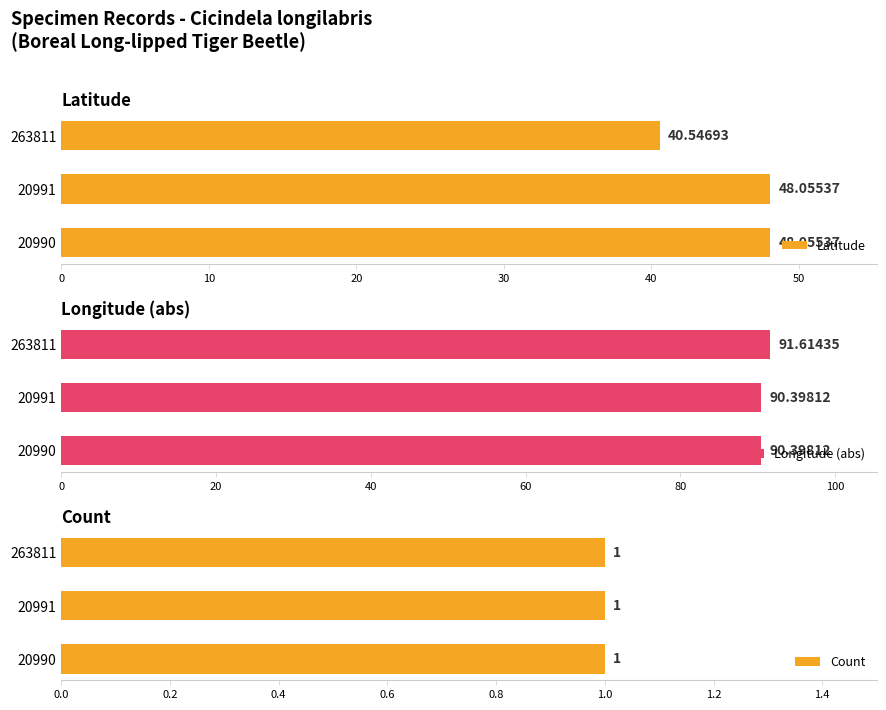

What is the average value of the Latitude series?

45.6